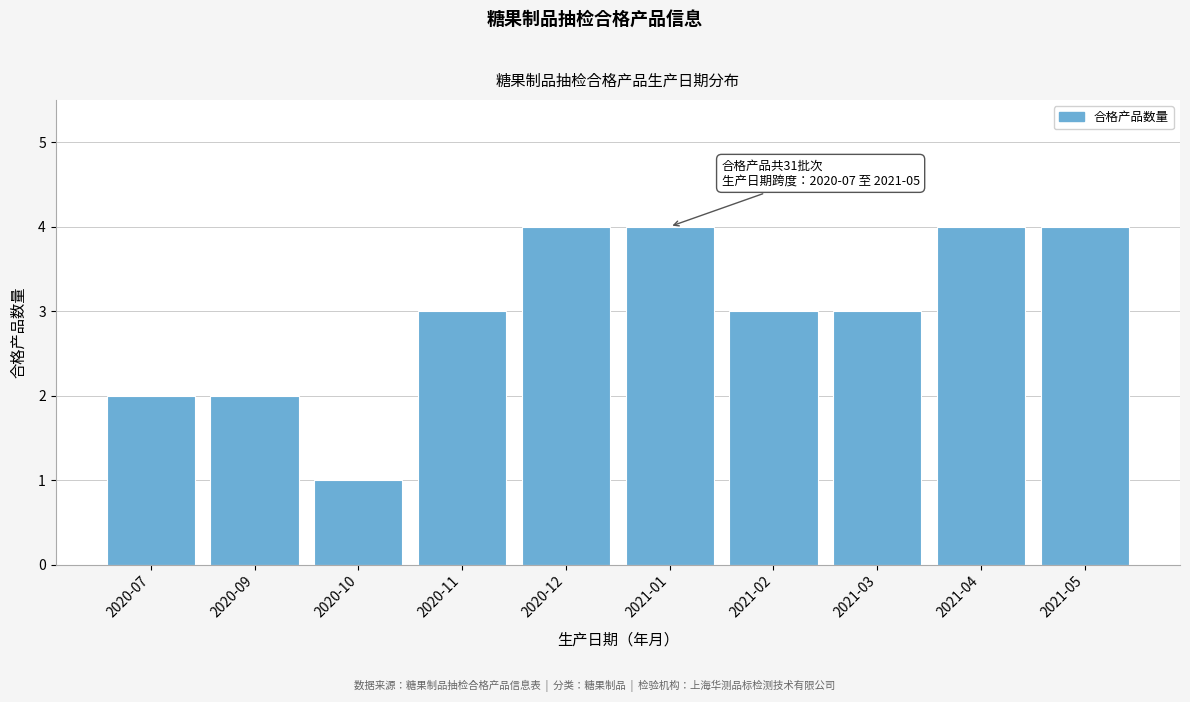

Reading left to right, what are all the values shown in this chart?

2	2	1	3	4	4	3	3	4	4